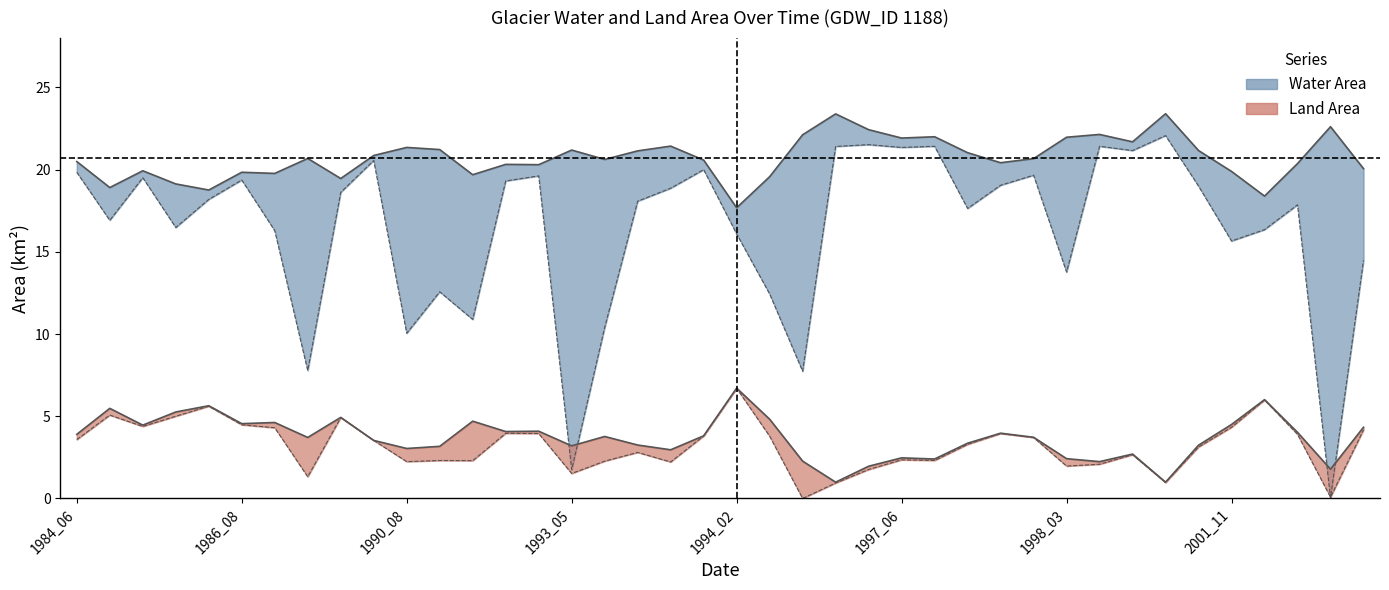

True or false: origWaterArea has more than 0 interior local peaks.

True